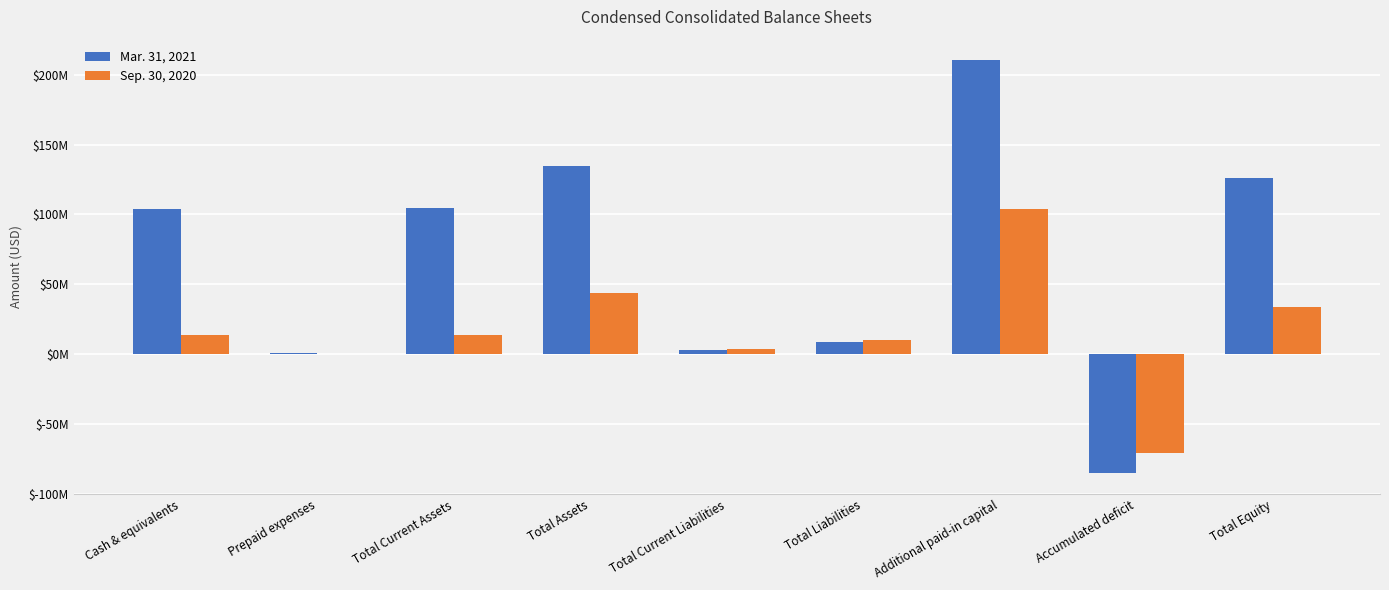

Between Prepaid expenses and Accumulated deficit, which series saw the biggest shift?

Mar. 31, 2021